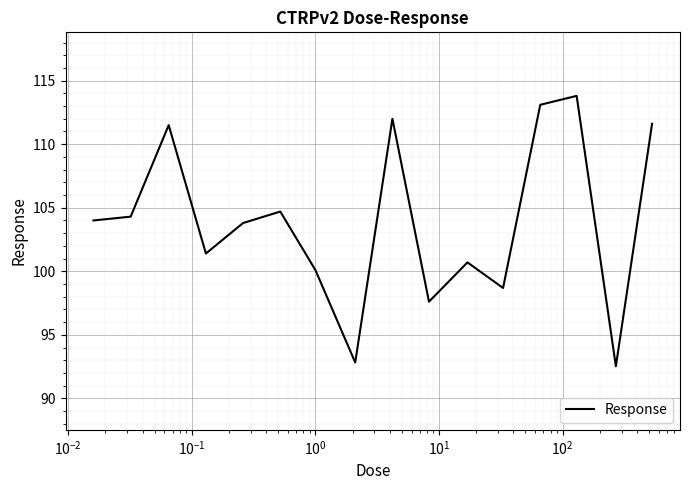

What is the difference between the maximum and minimum values?

21.3